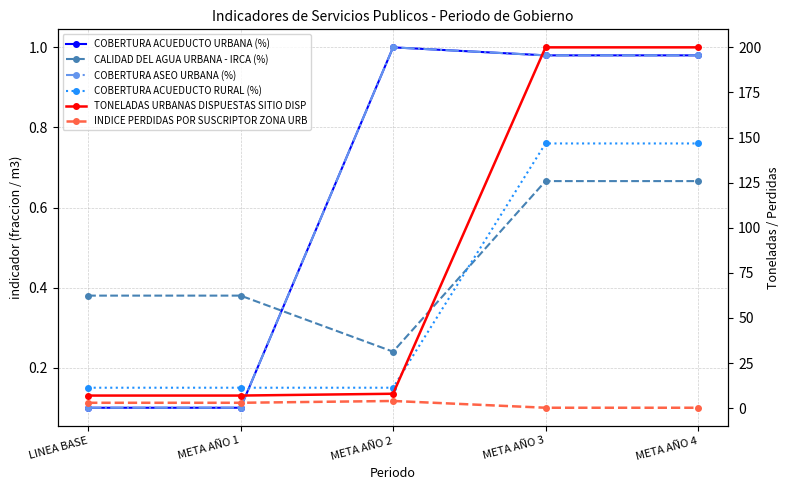

True or false: INDICE PERDIDAS POR SUSCRIPTOR ZONA URB has more than 1 interior local peaks.

False